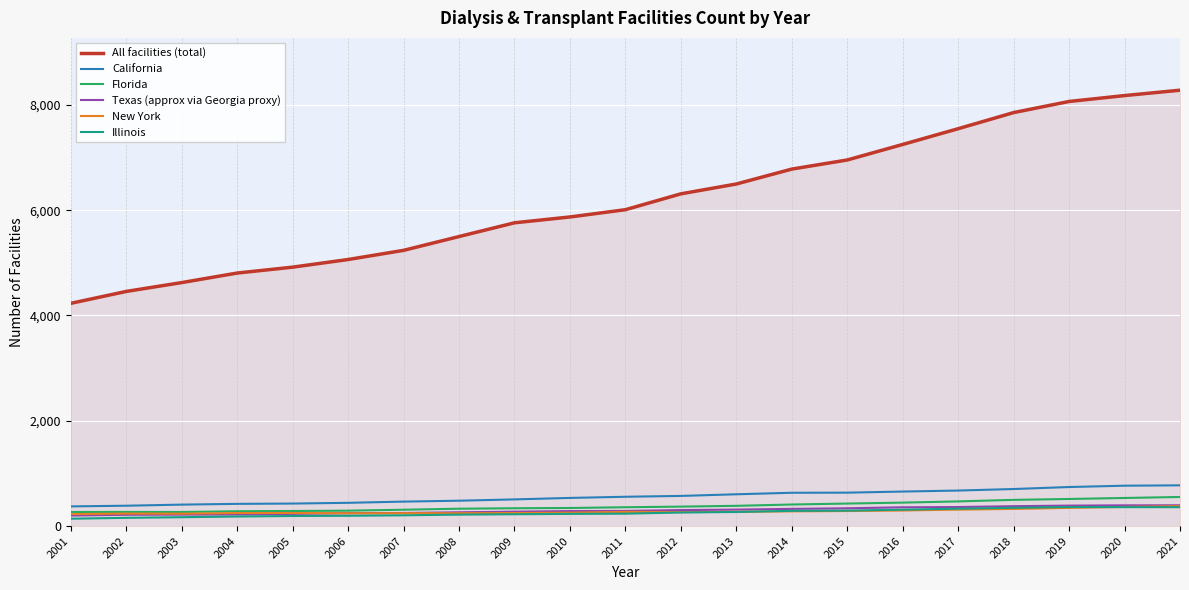

Which series has the largest total across all categories?

All facilities (total)